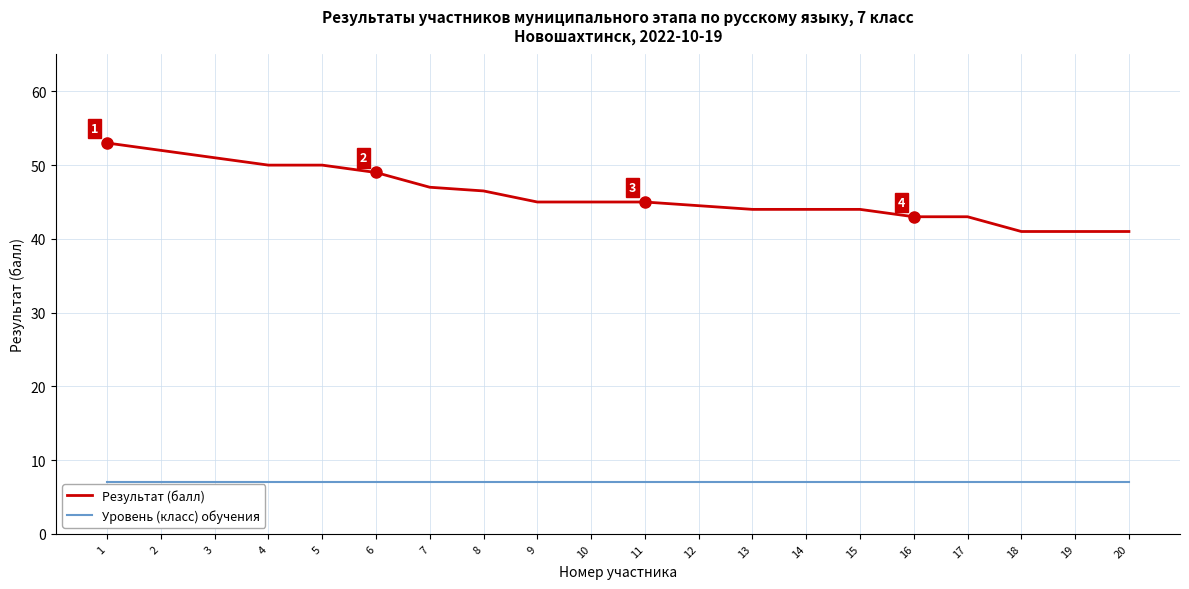

What is the difference between the highest and lowest values at 5?

43.0